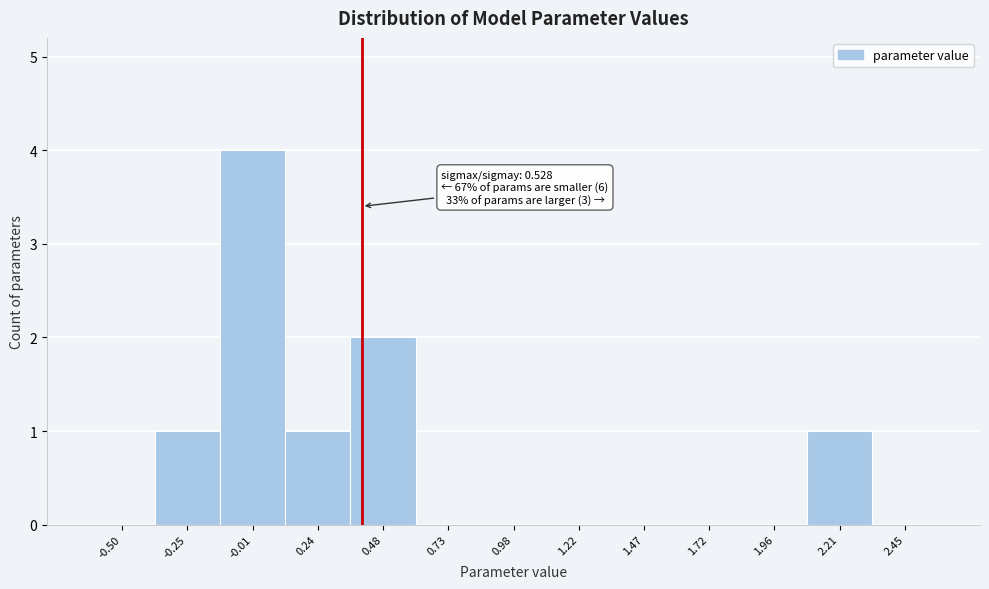

Reading left to right, transcribe all the data shown in this chart.

-0.50=0	-0.25=1	-0.01=4	0.24=1	0.48=2	0.73=0	0.98=0	1.22=0	1.47=0	1.72=0	1.96=0	2.21=1	2.45=0